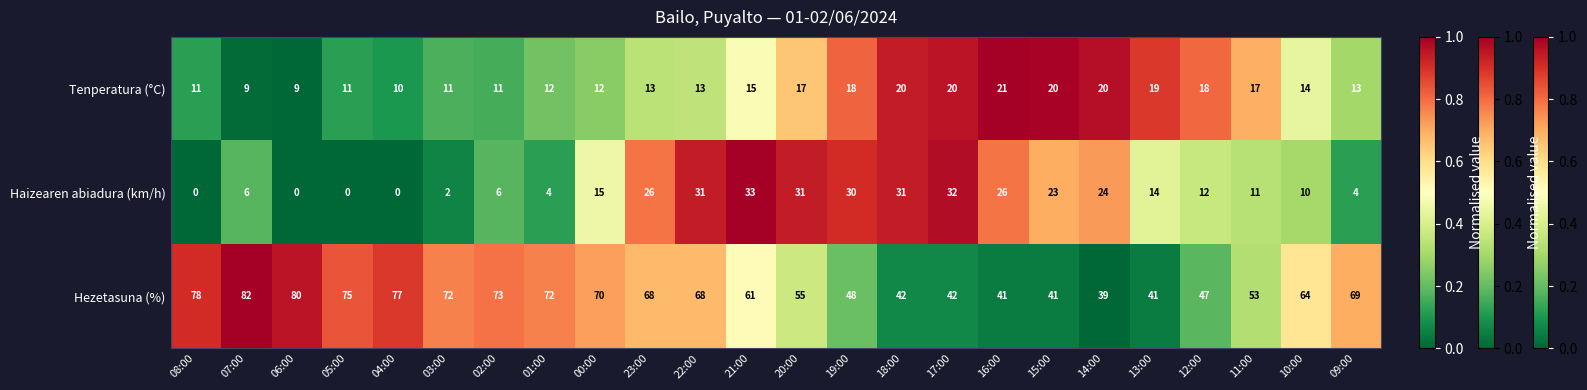

Which category has the highest value across all series?

07:00